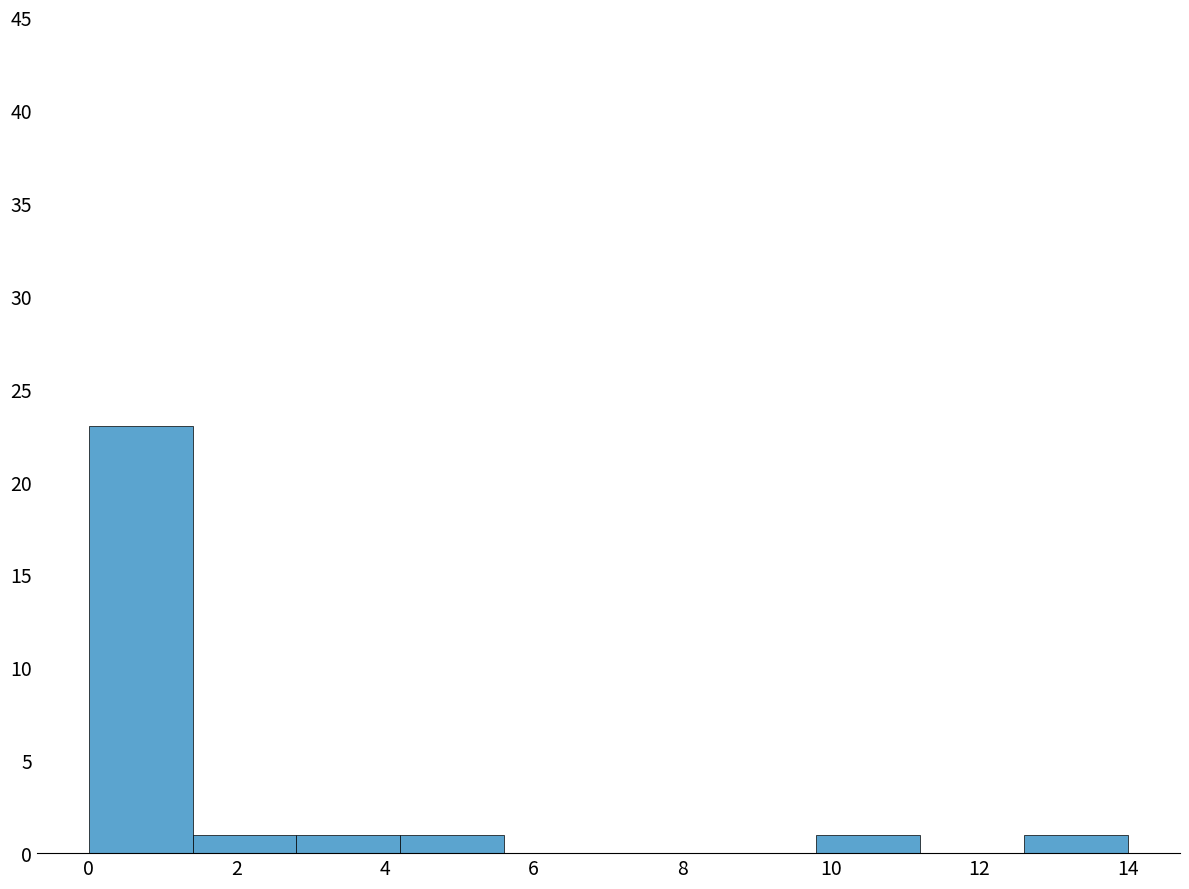

Over which range of the x-axis is the bar tallest?

0.0 to 1.4